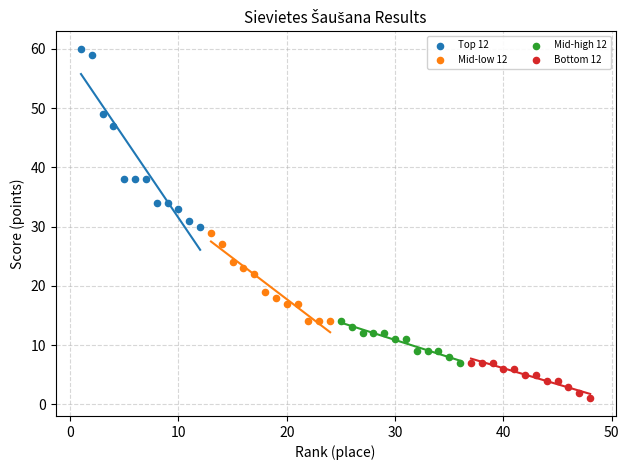

Which series reaches the minimum Y coordinate?

Bottom 12